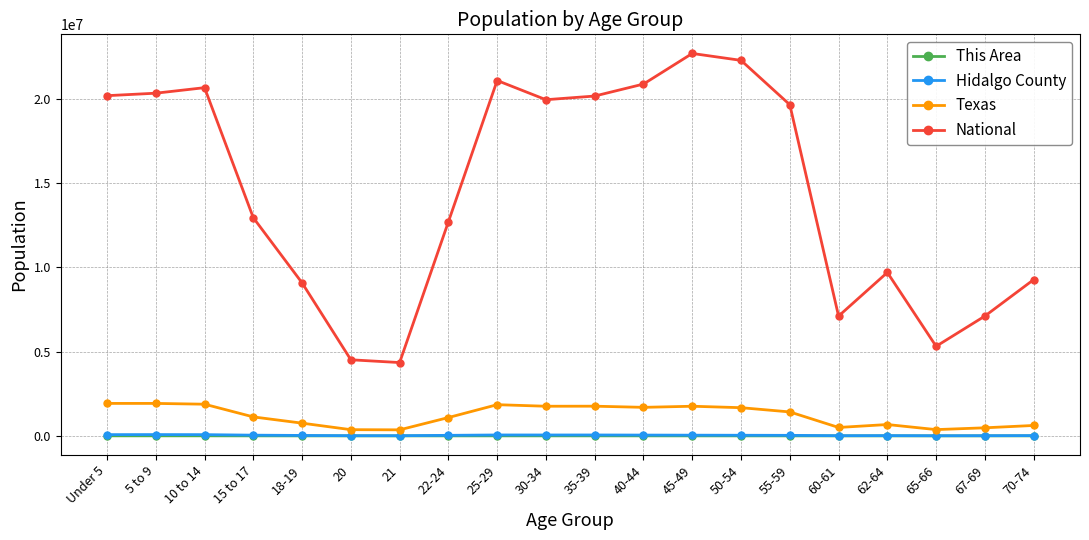

At how many categories does at least one series exceed 11577635?

12